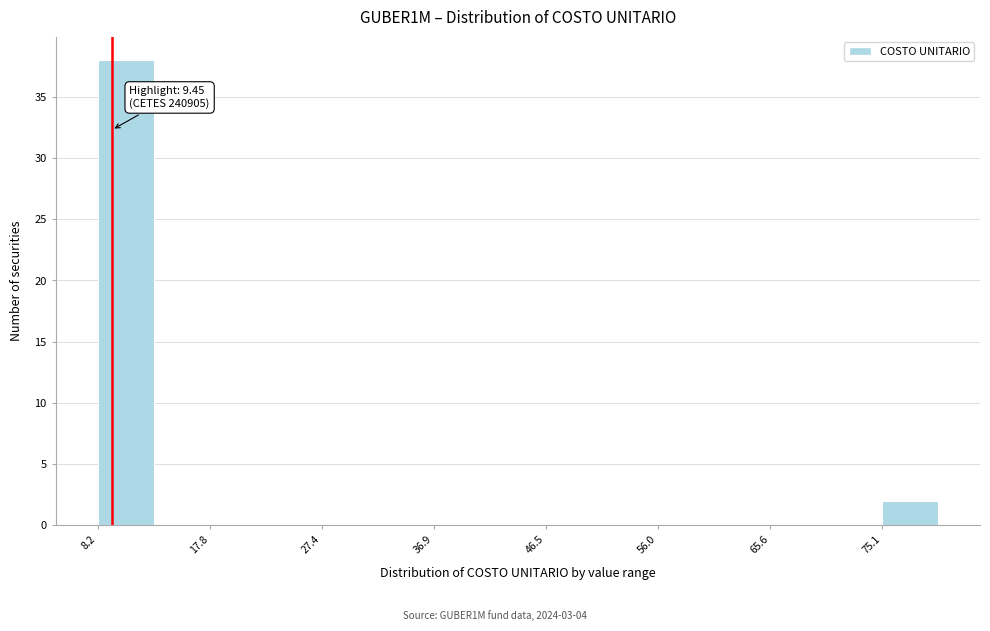

Which range on the x-axis has the tallest bar?

8 to 13